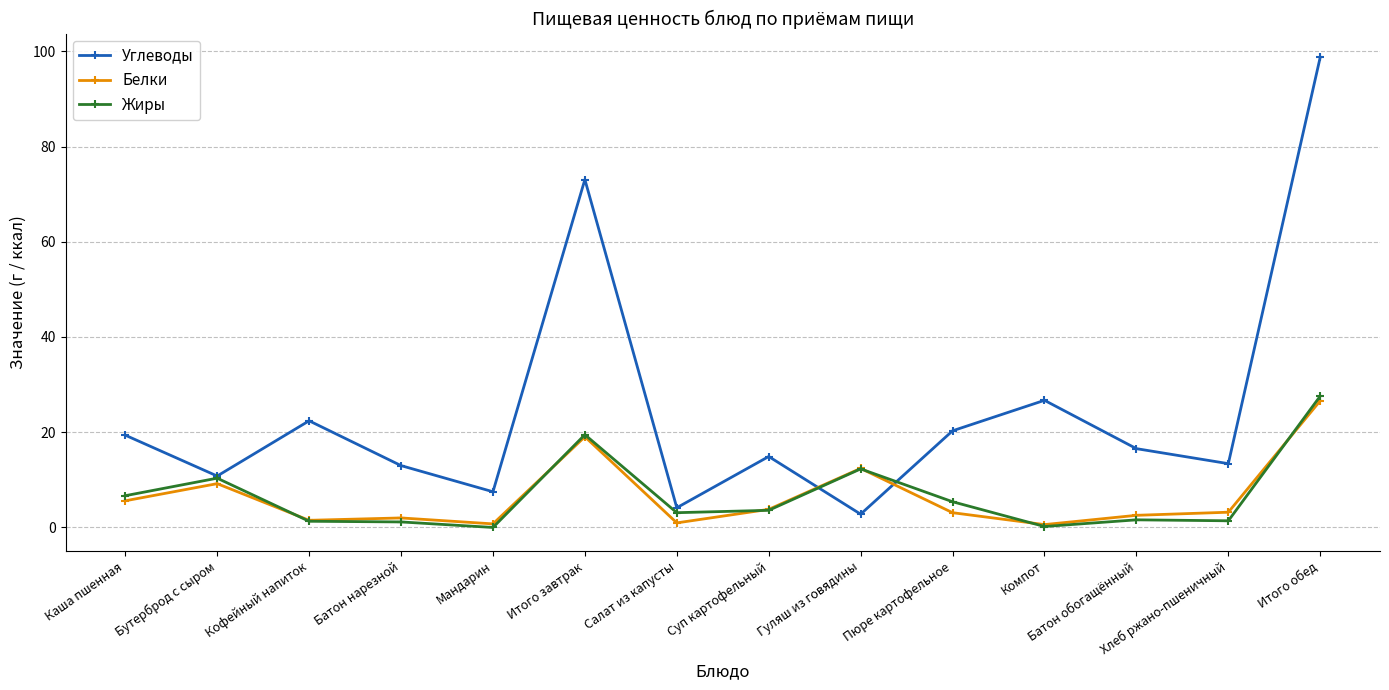

What is the sum of the Жиры values at Батон нарезной and Батон обогащённый?

2.8